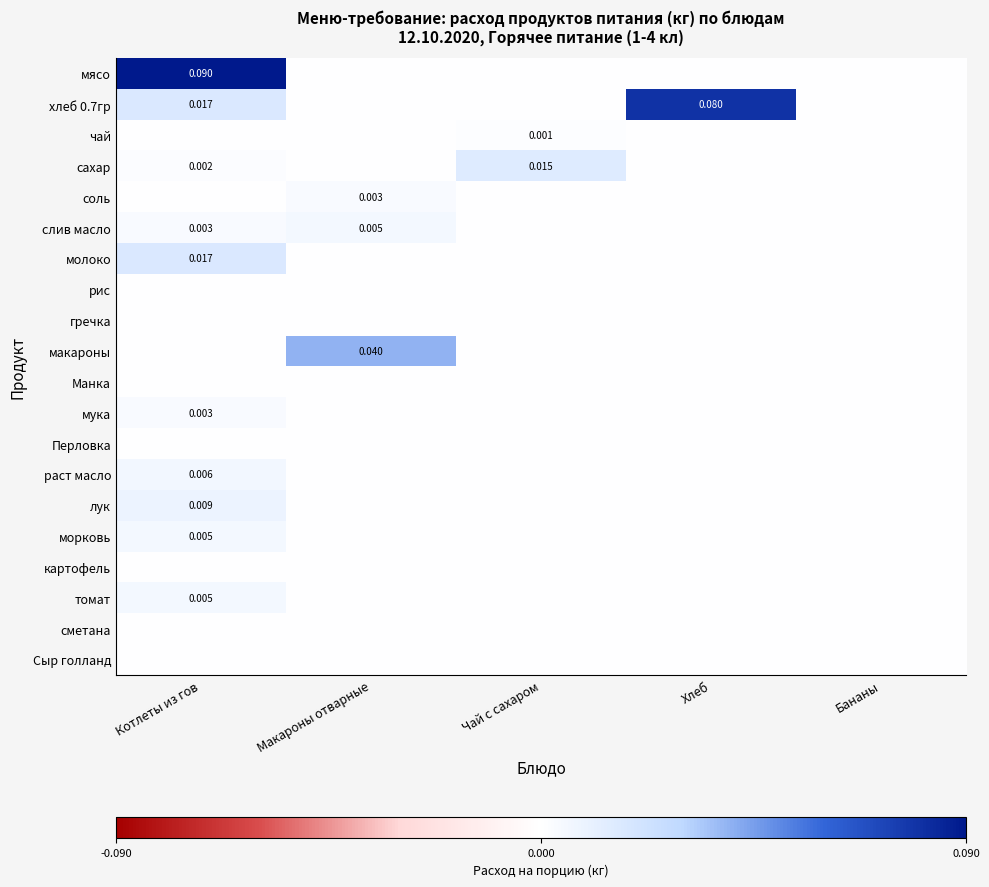

At how many categories does at least one series exceed 0?

4